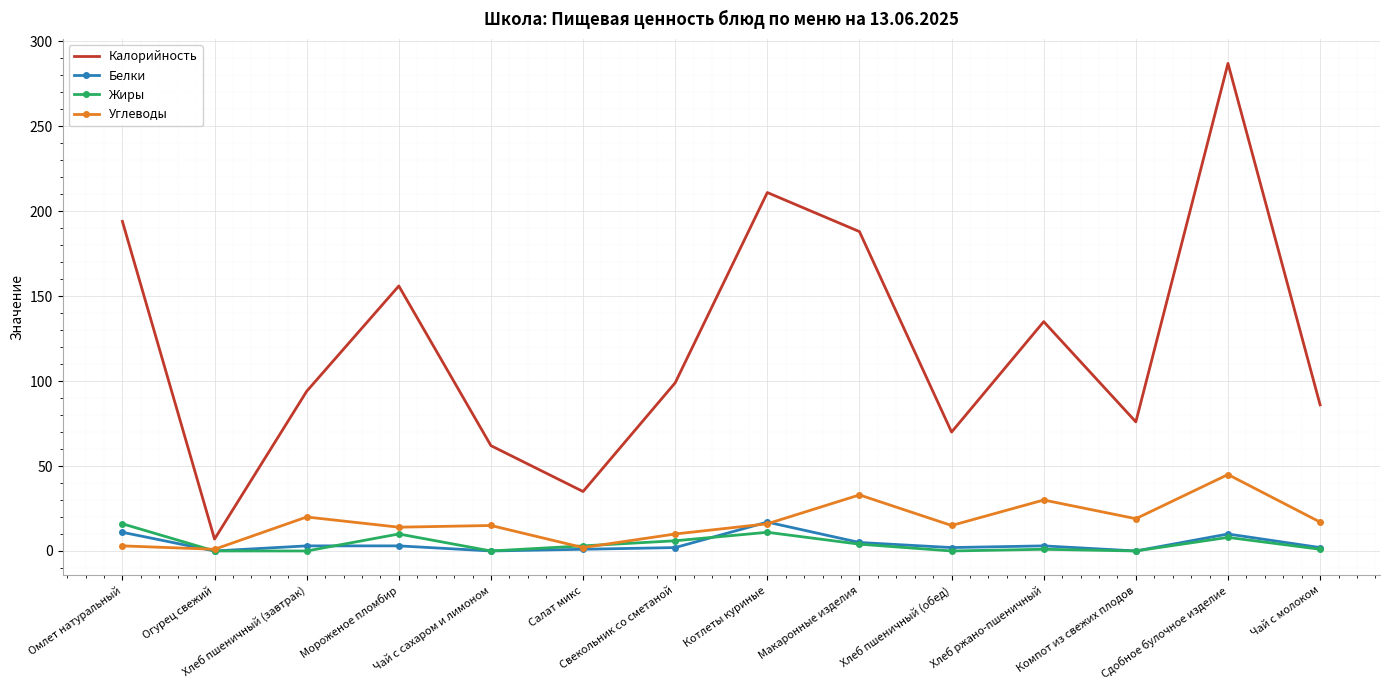

True or false: Калорийность and Жиры cross at least once.

False